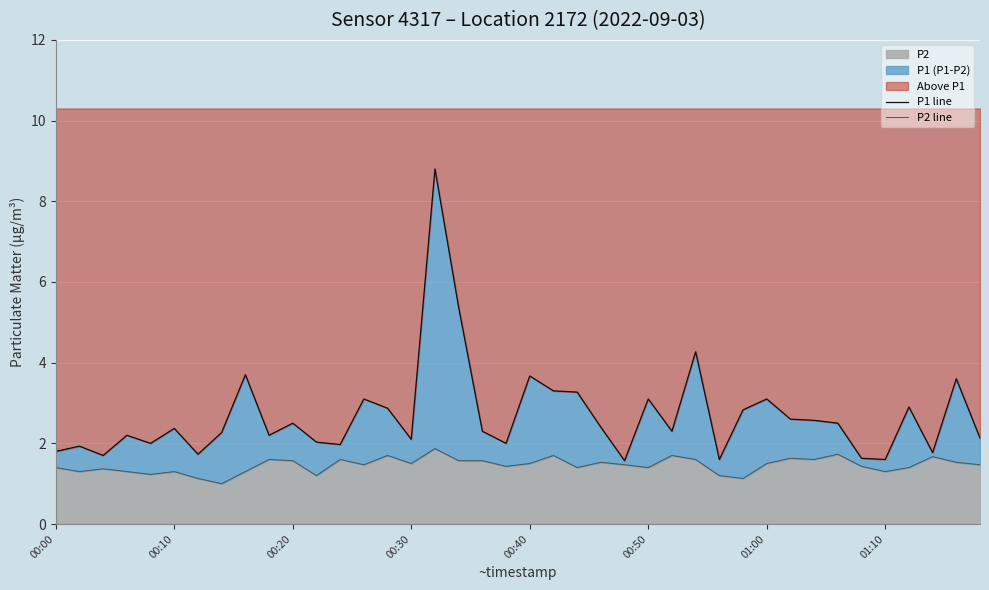

True or false: P1 line and P2 line intersect in this chart.

False